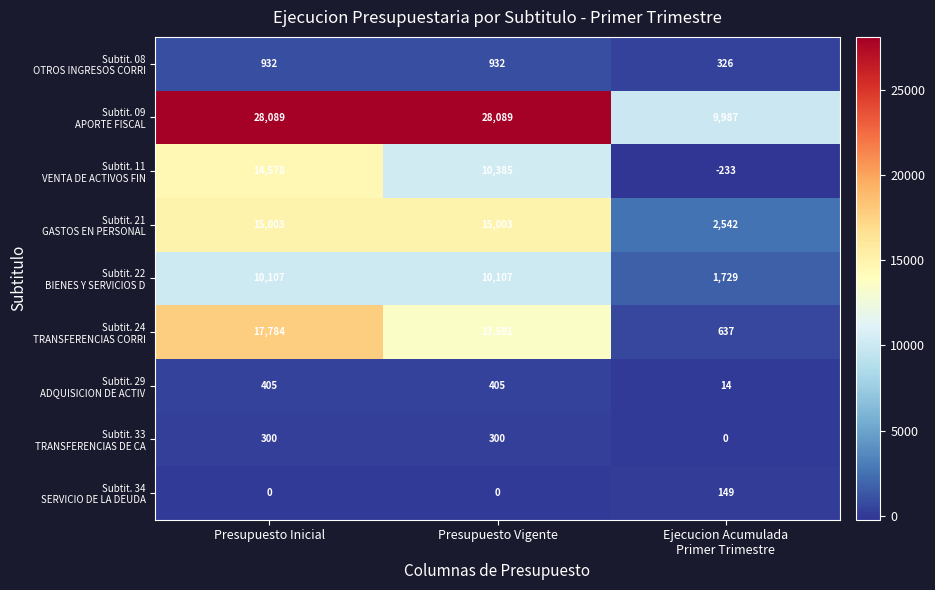

At which category is the sum across all series the highest?

Presupuesto Inicial